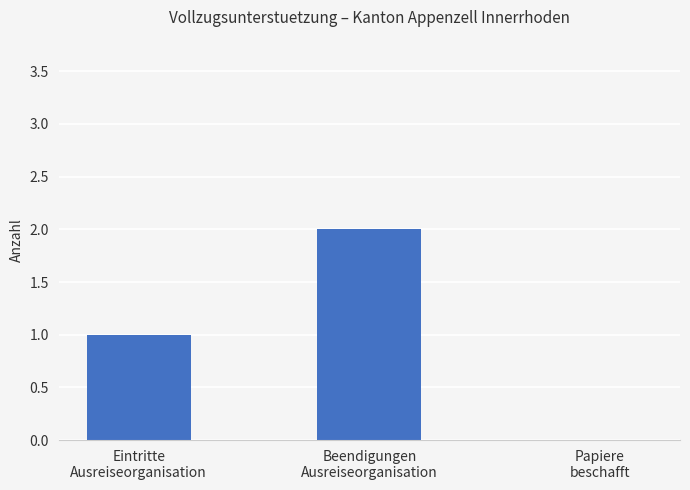

Where is the data nearest to the value 1?

Eintritte
Ausreiseorganisation